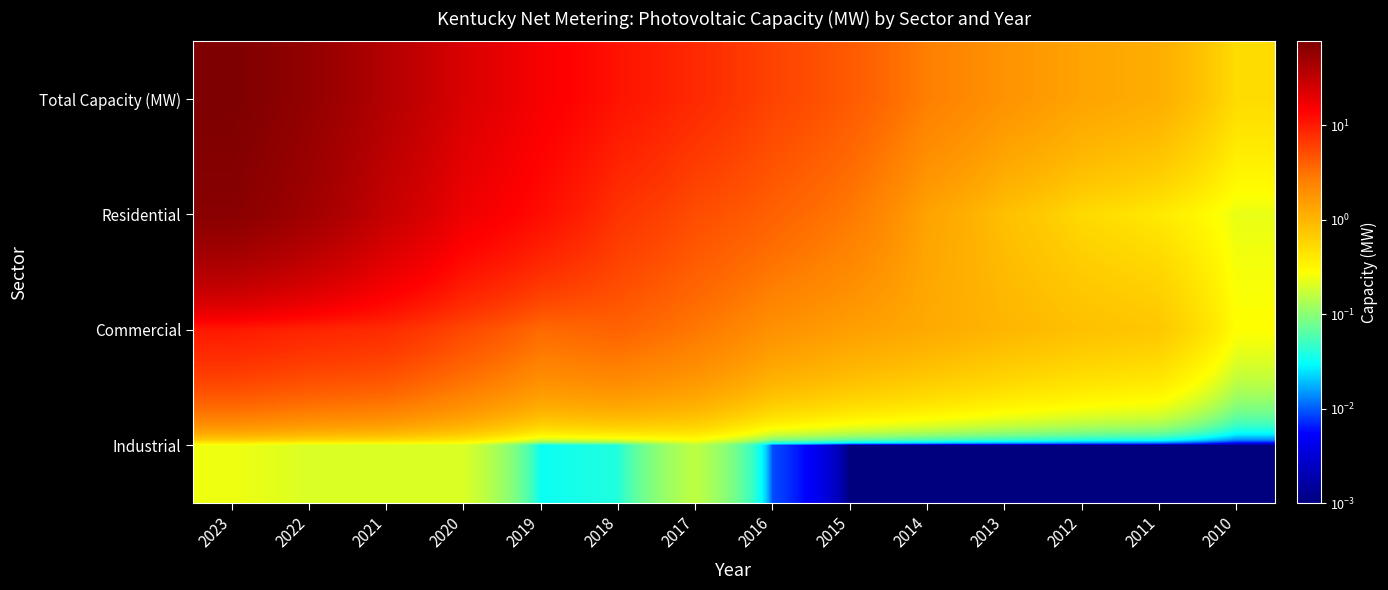

Count the number of categories in the chart.

14